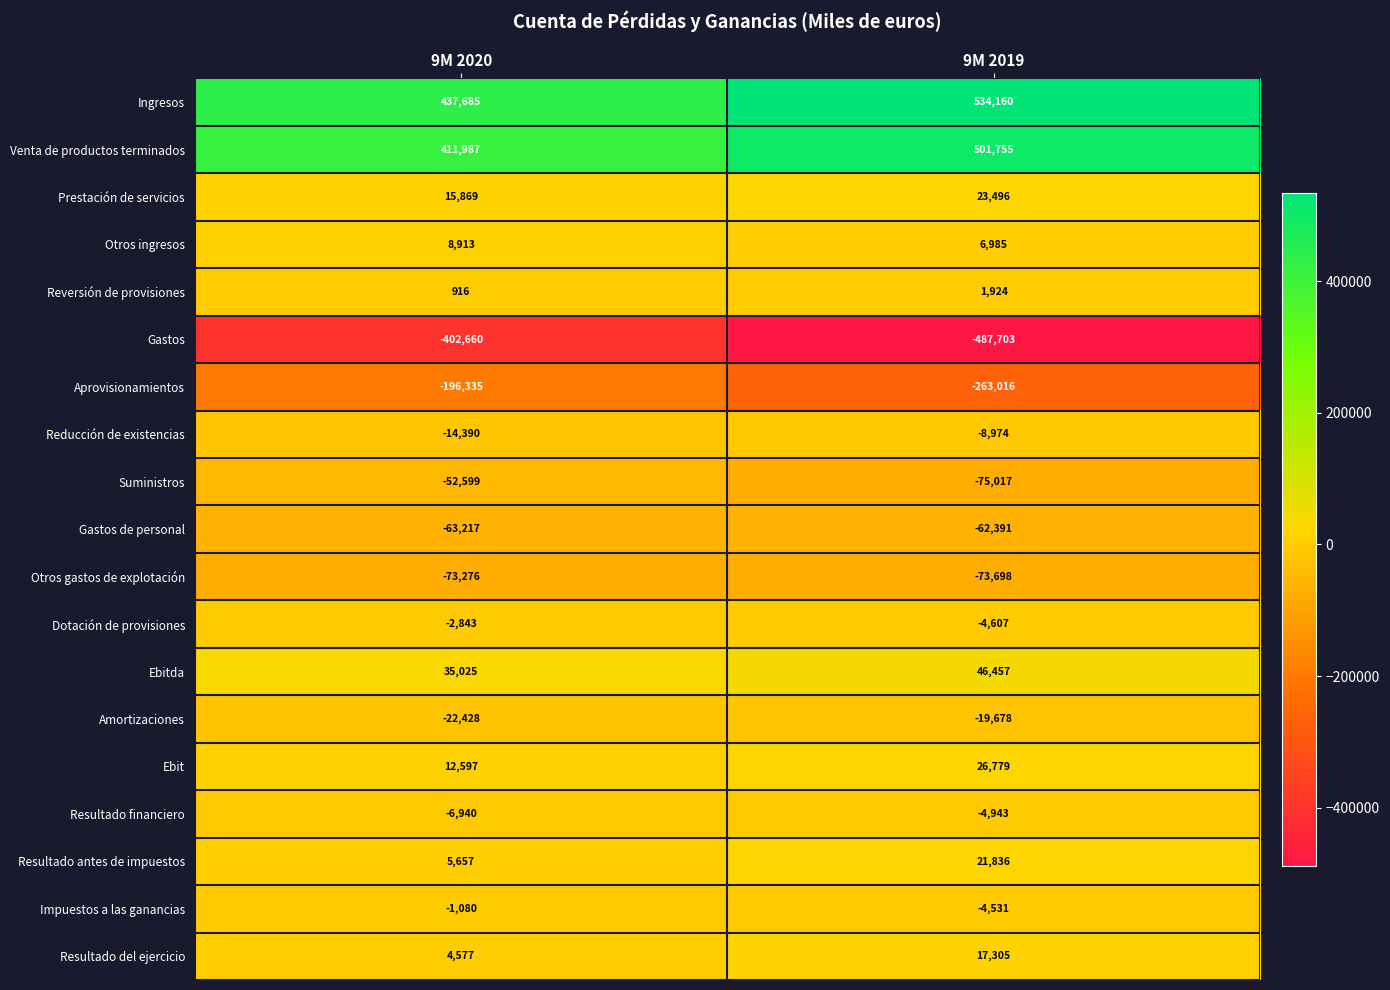

Count the number of data series in this chart.

19